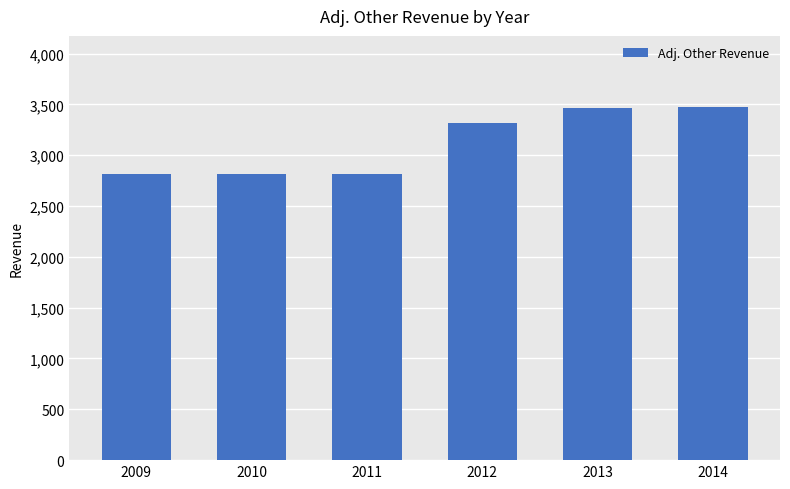

What is the maximum value shown in the chart?

3478.2